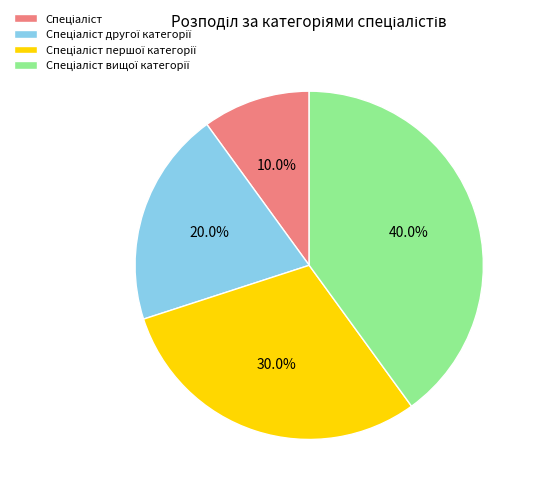

Does any single category account for the majority?

No